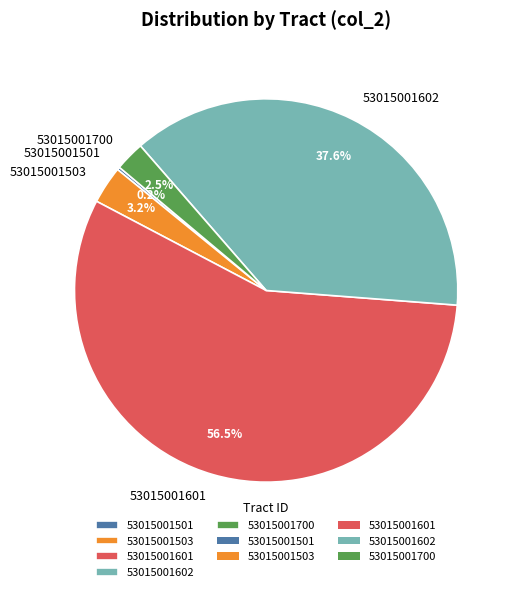

What is the largest slice in the pie chart?

53015001601